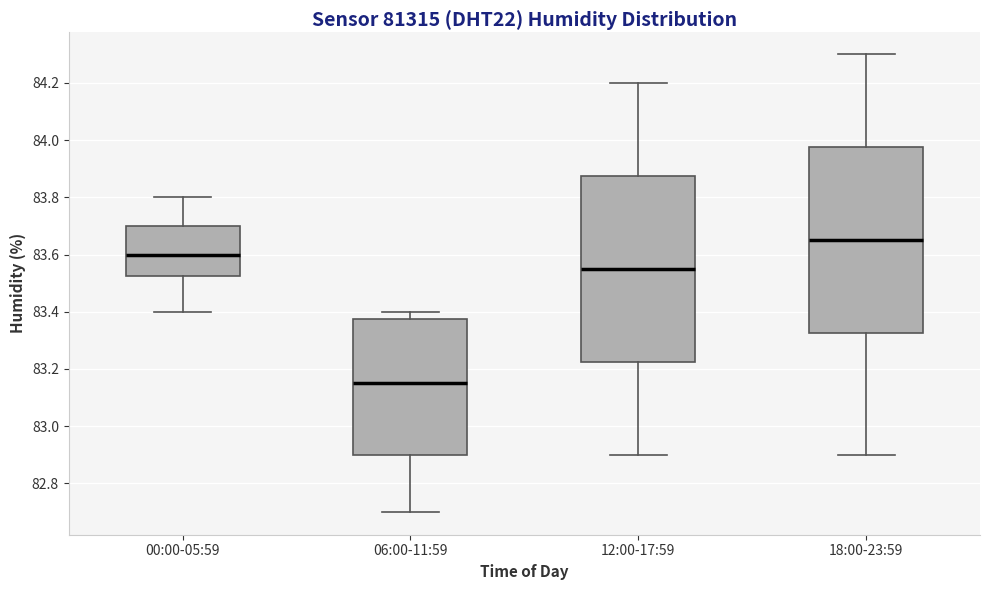

Which box's median line is the highest?

18:00-23:59